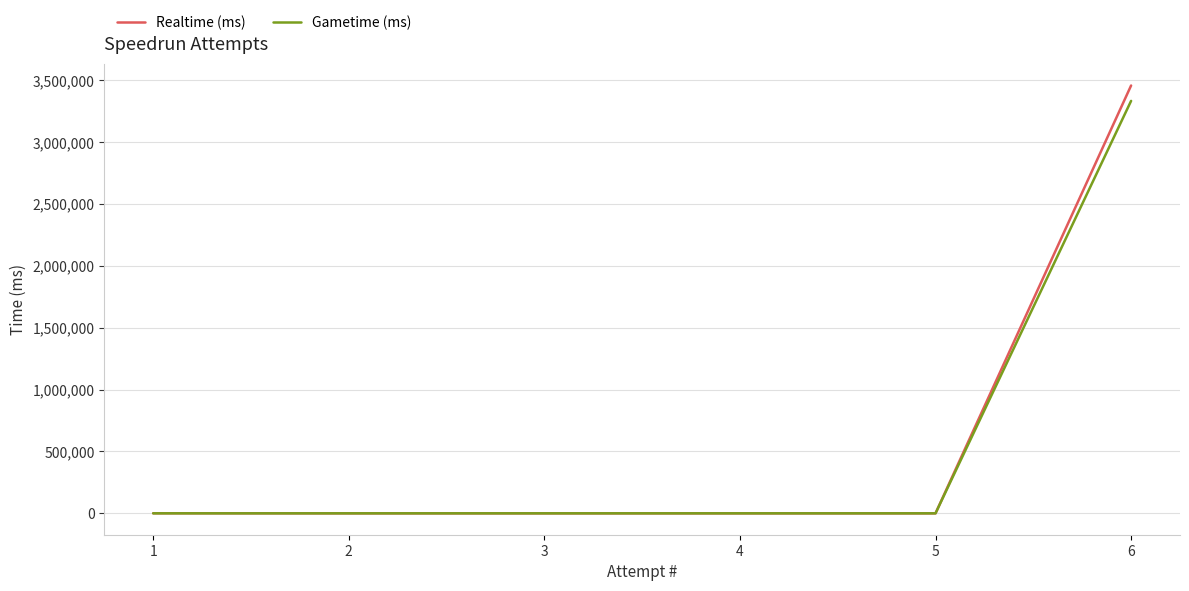

Which series has the widest spread of values?

Realtime (ms)